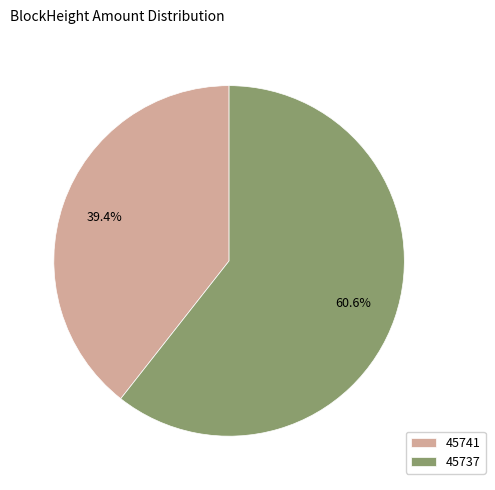

Is there a majority slice in this chart?

Yes